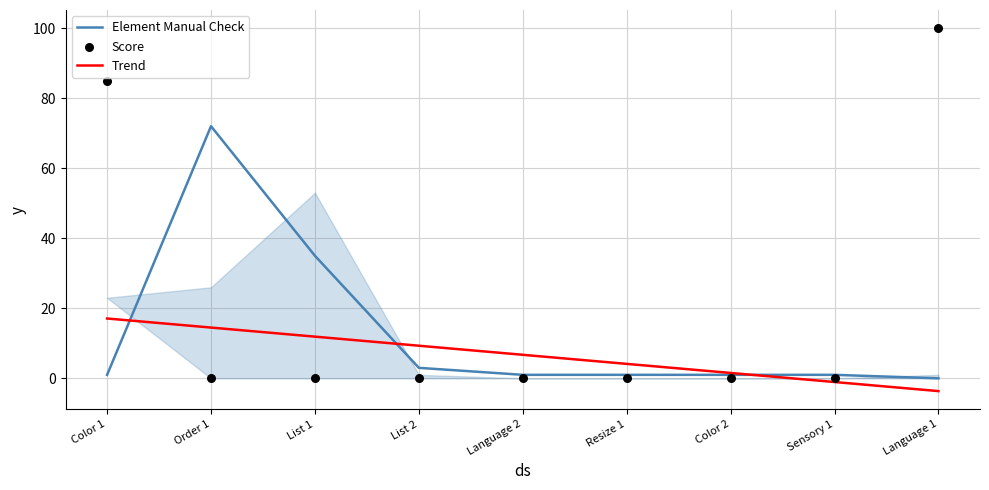

Which series contains the highest Y value?

Score